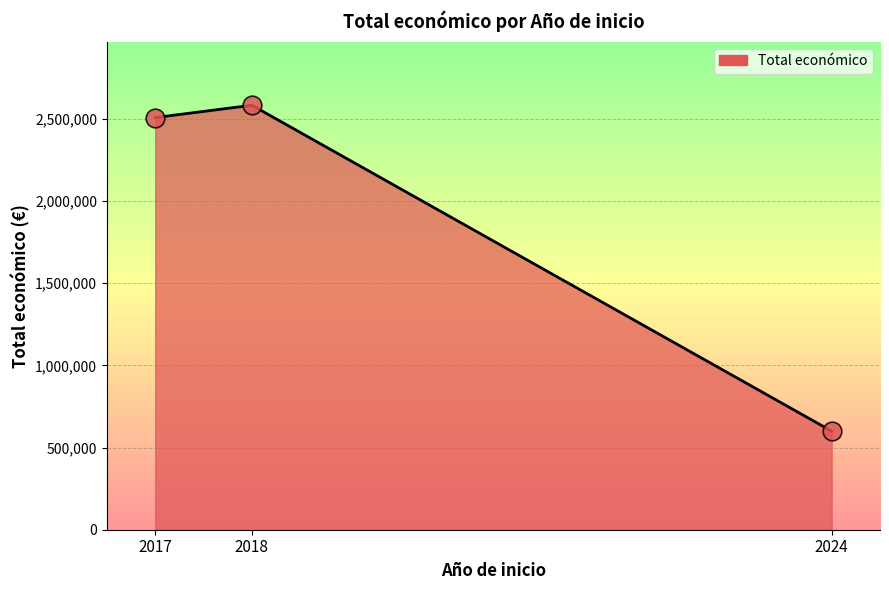

What is the ratio of the value at 2017 to the value at 2018?

1.0